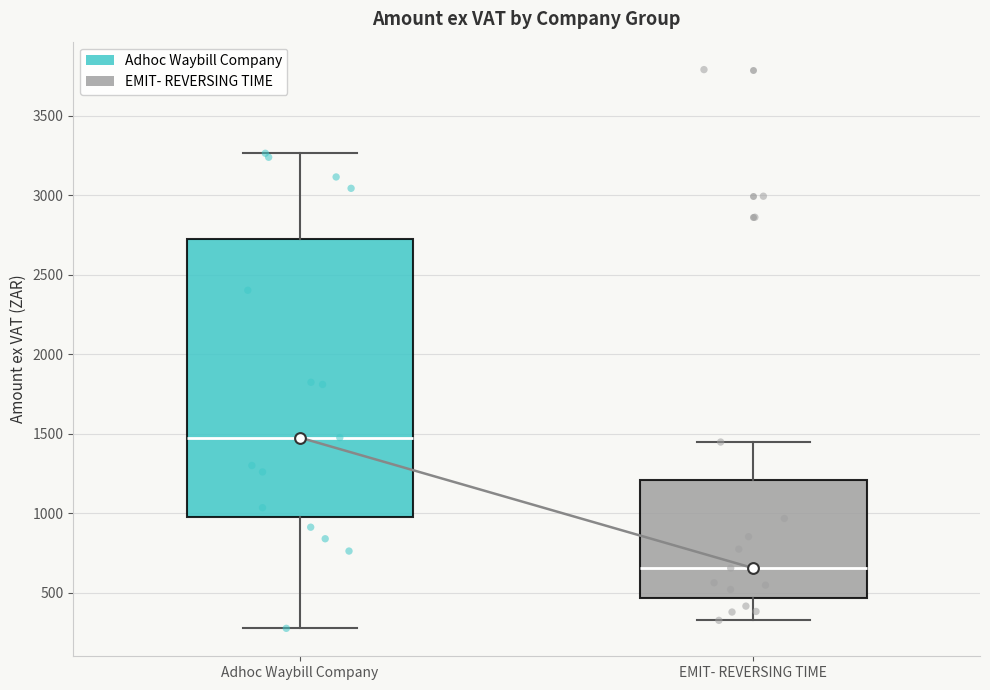

Where is the upper edge of the box for EMIT- REVERSING TIME on the y-axis? The values are not printed on the chart, so give them approximately, as read against the axis.

1200